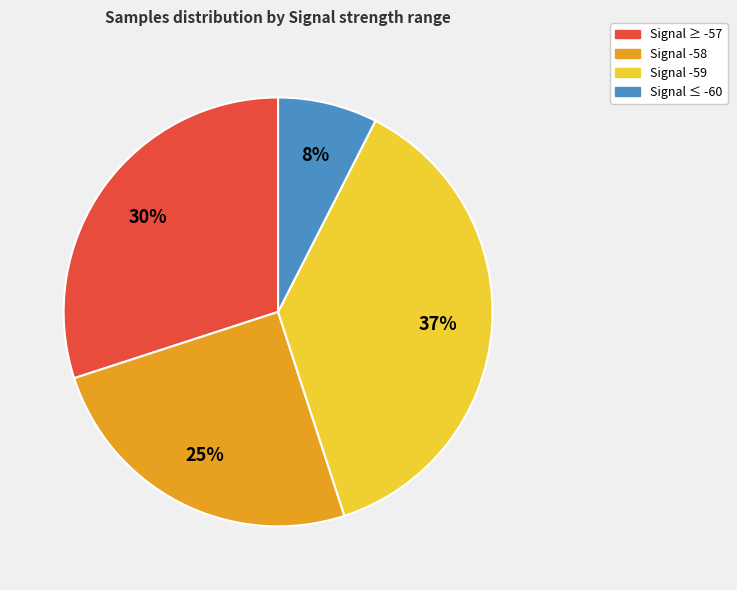

Is there a majority slice in this chart?

No